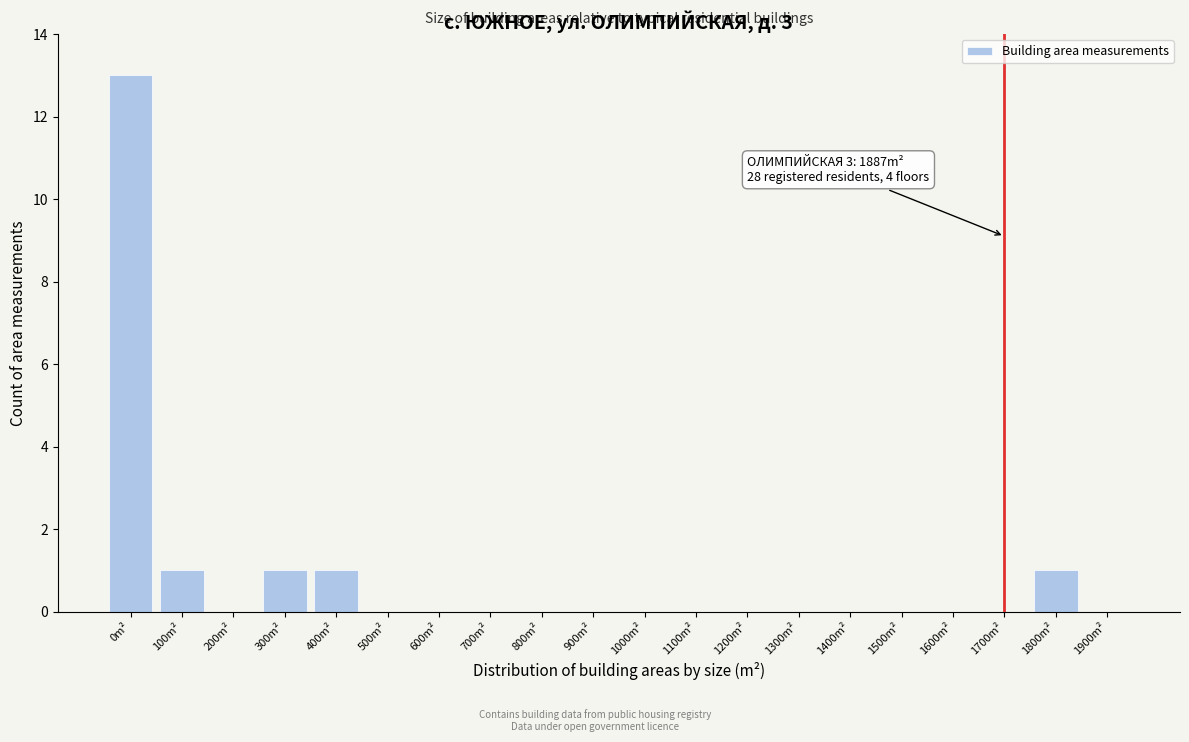

Reading left to right, what are all the values shown in this chart?

0m²=13	100m²=1	200m²=0	300m²=1	400m²=1	500m²=0	600m²=0	700m²=0	800m²=0	900m²=0	1000m²=0	1100m²=0	1200m²=0	1300m²=0	1400m²=0	1500m²=0	1600m²=0	1700m²=0	1800m²=1	1900m²=0